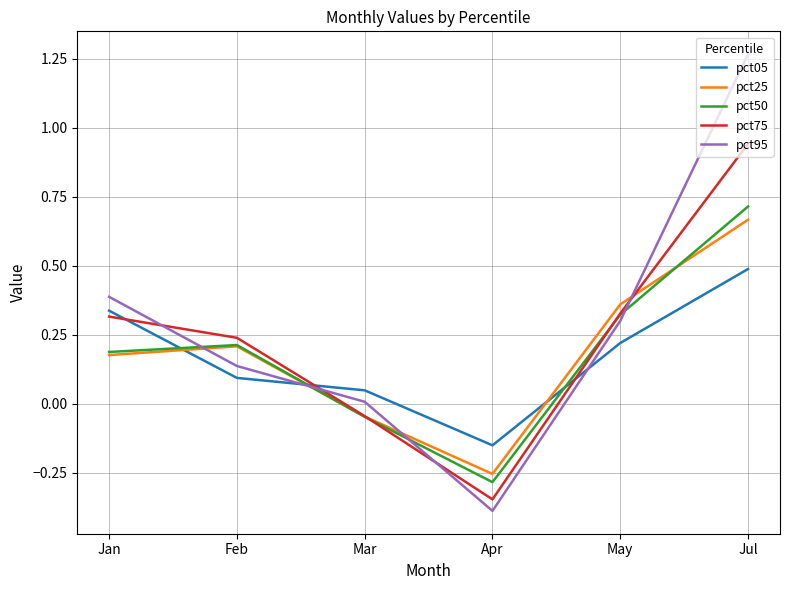

True or false: pct05 and pct95 cross at least once.

True